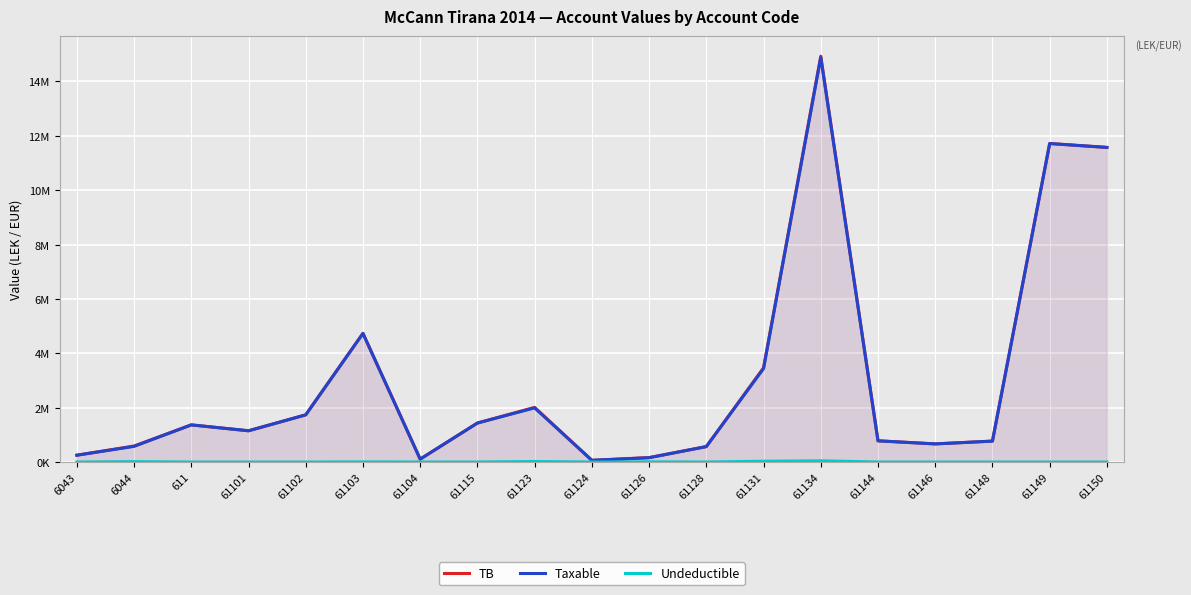

The value of TB at 6043 is 250227.1. True or false?

True